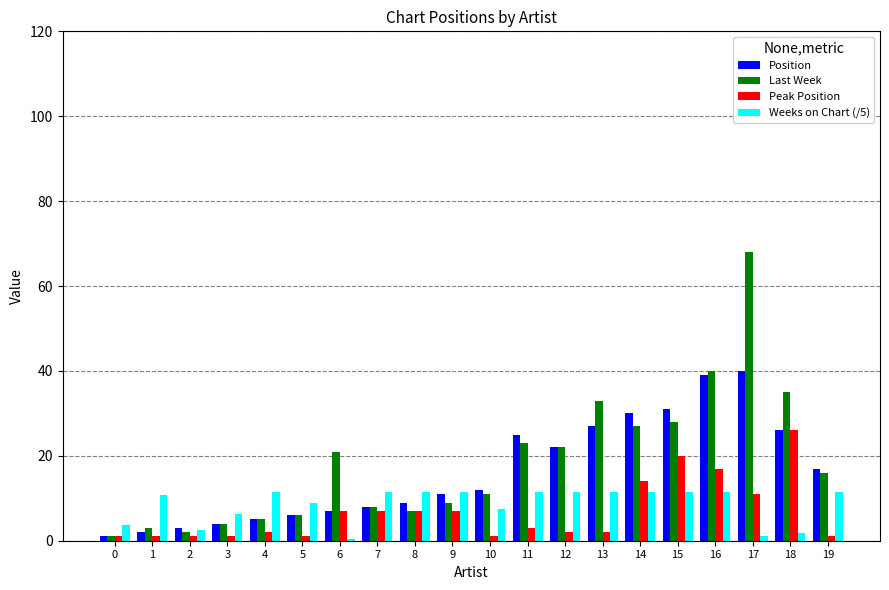

How many groups of bars are there?

20